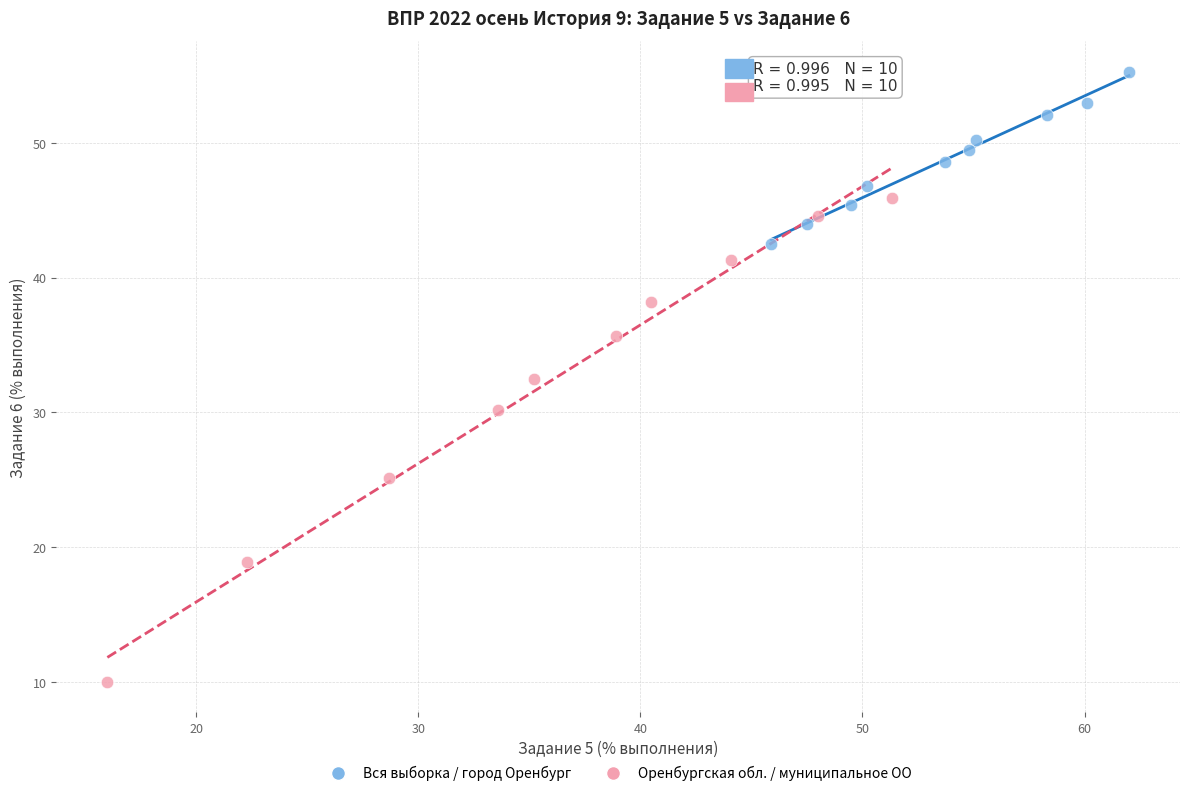

Which series has the widest spread of Y values?

Оренбургская обл. / муниципальное ОО